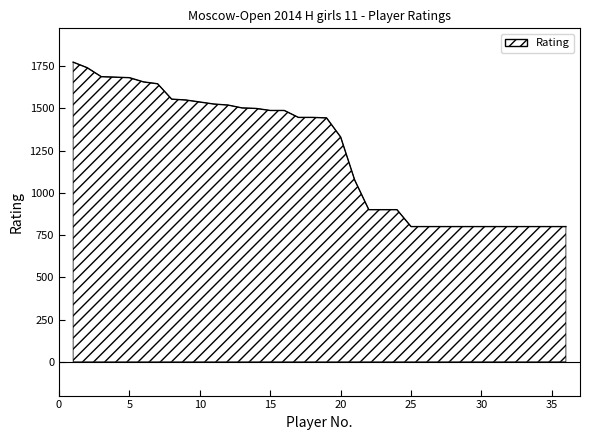

What is the greatest value displayed?

1773